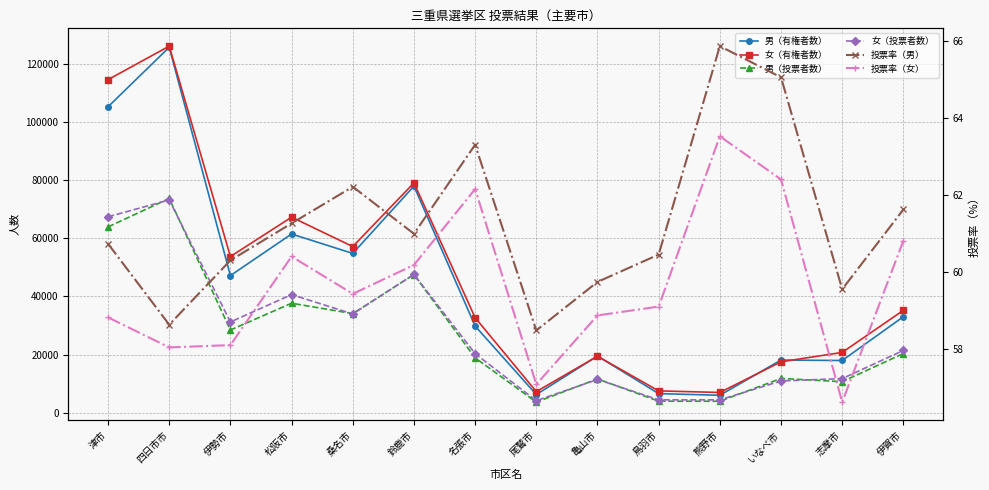

What are all the series names shown in the legend?

男（有権者数）, 女（有権者数）, 男（投票者数）, 女（投票者数）, 投票率（男）, 投票率（女）